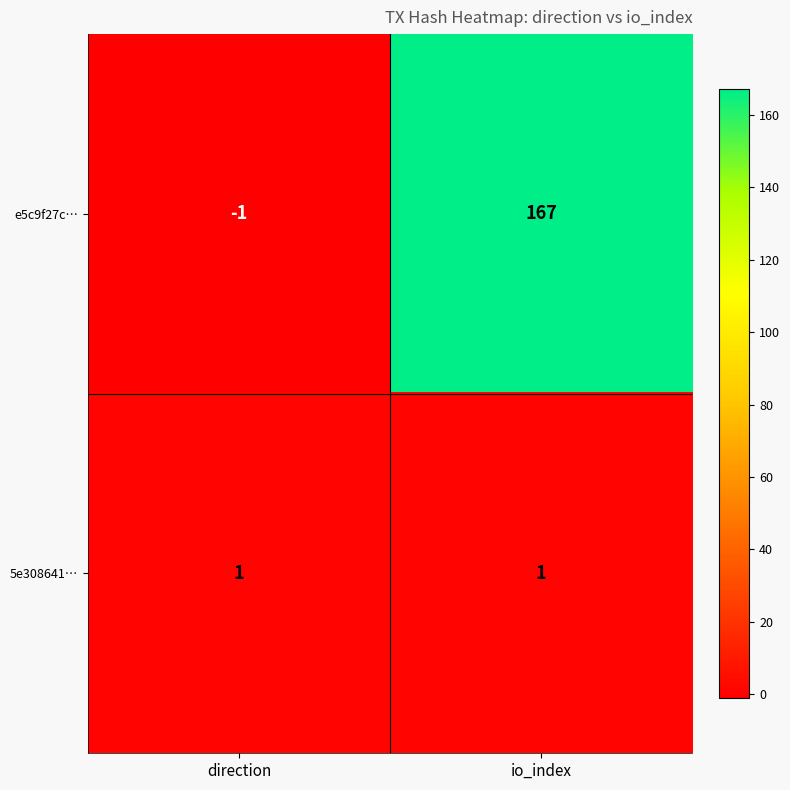

Reading right to left, extract all data points from this chart.

e5c9f27c…: io_index=167	direction=-1
5e308641…: io_index=1	direction=1